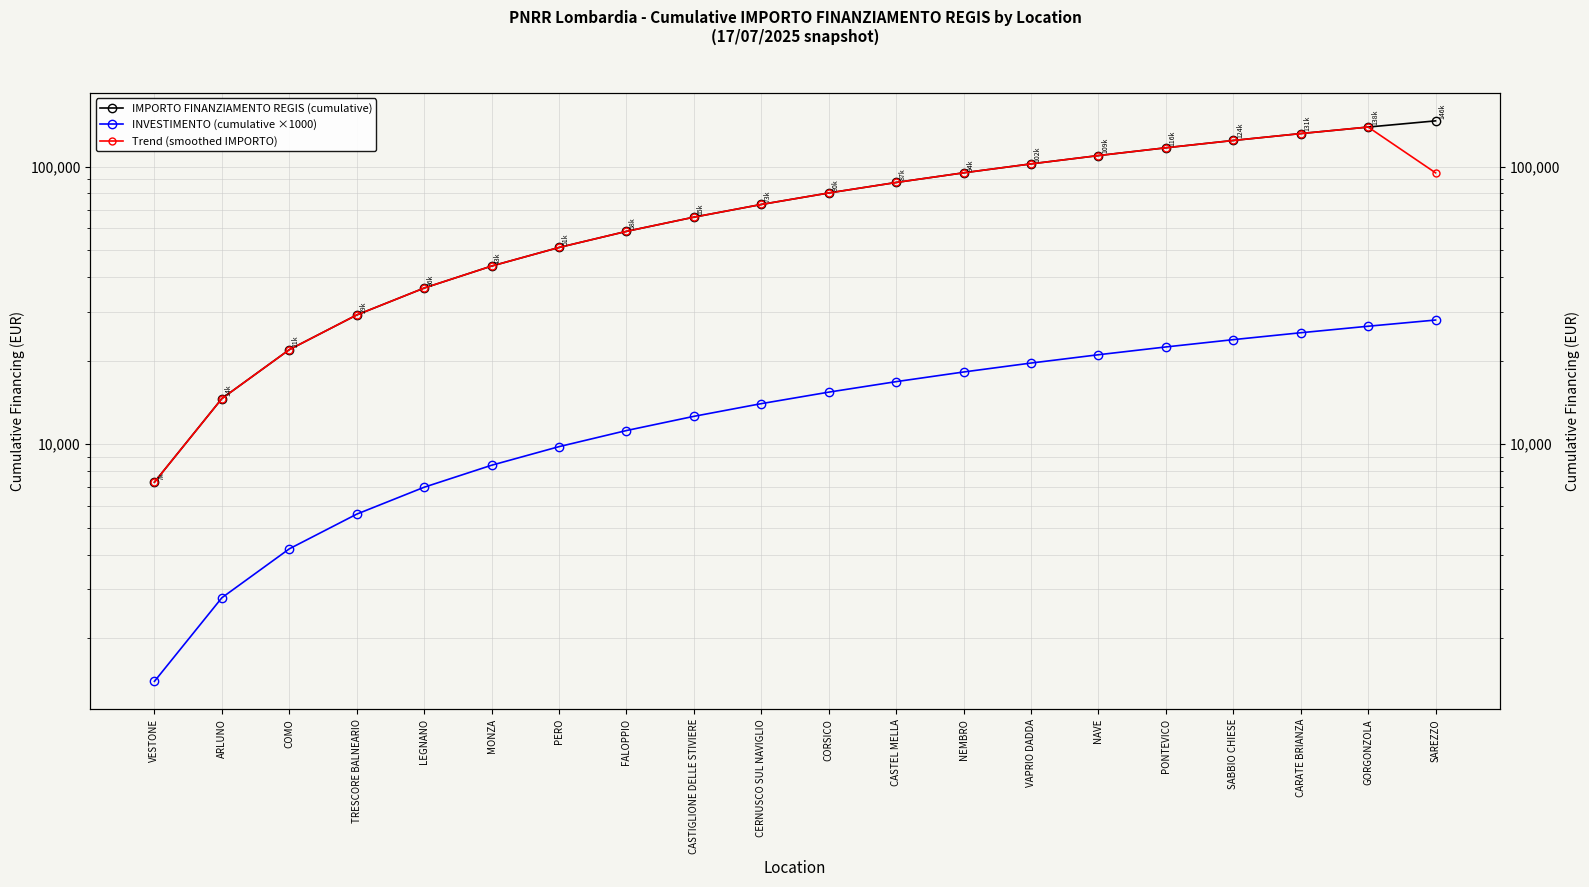

What is the value of the Trend (smoothed IMPORTO) point at the 4th from the left?

29204.0